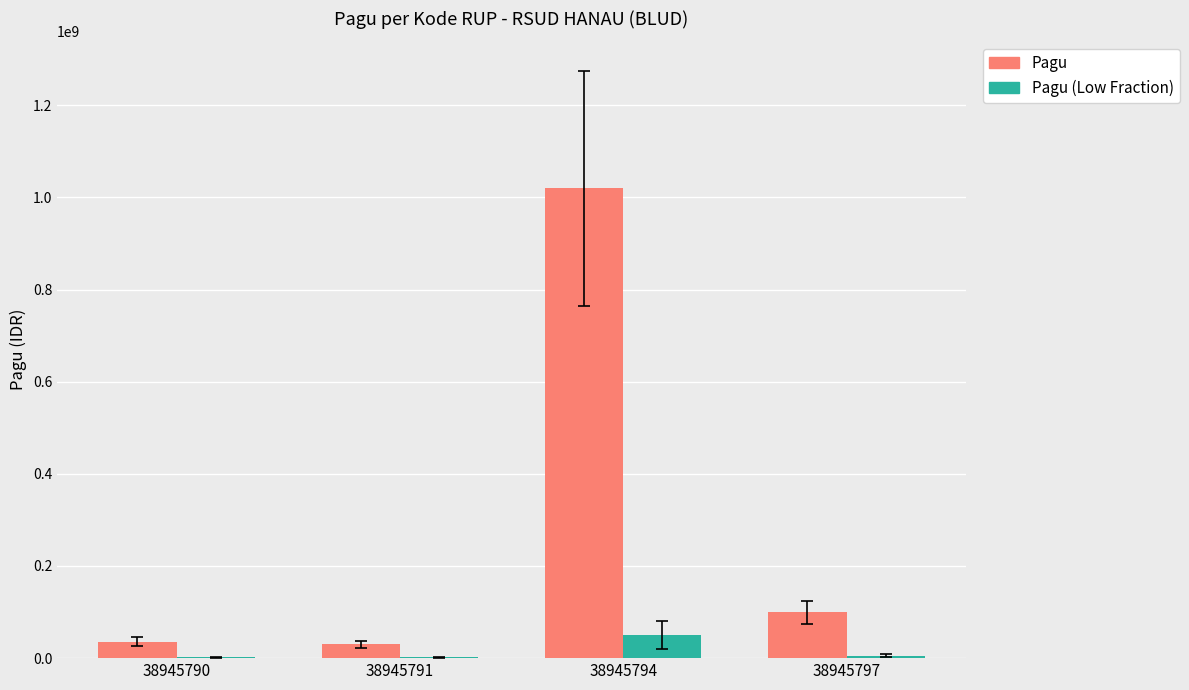

Is it true that Pagu equals 30000000 at 38945791?

True